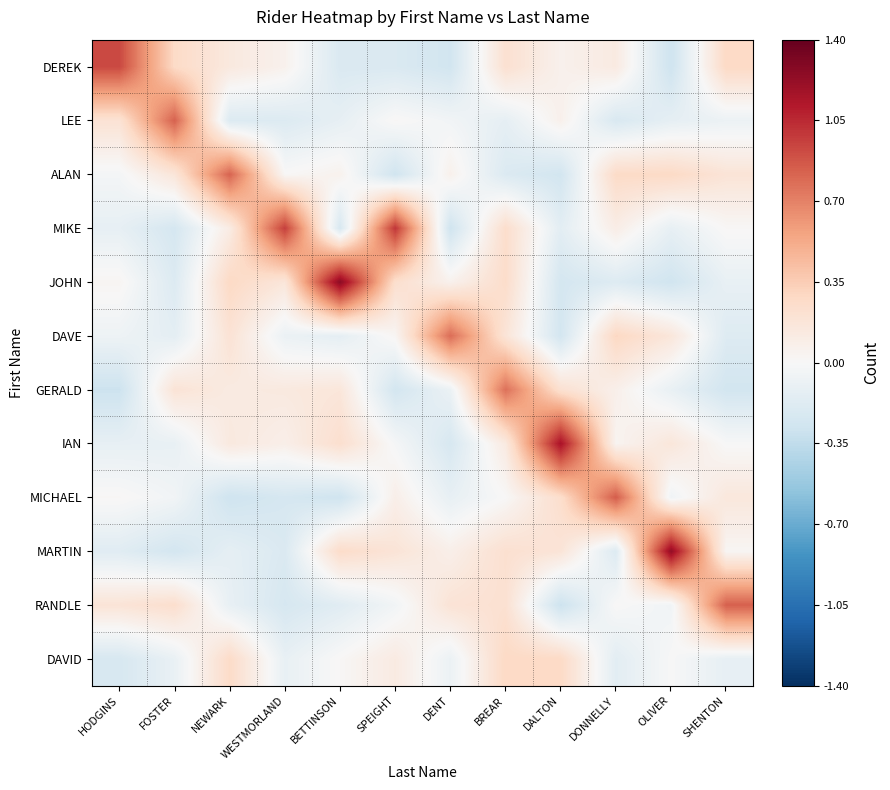

What is the spread (max minus min) of values at DALTON?

1.5